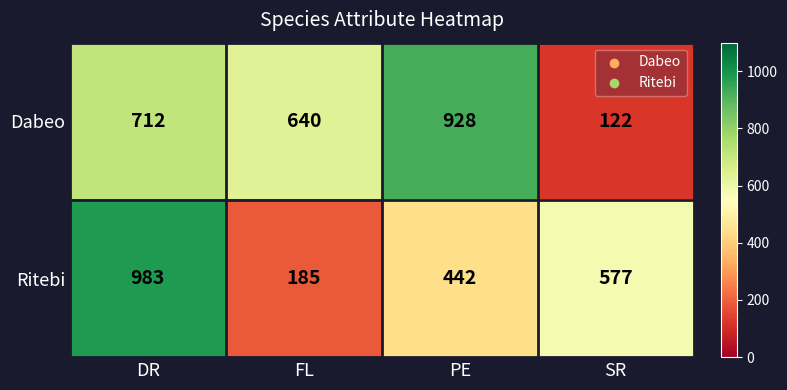

List the series in order of their peak value, highest first.

Ritebi, Dabeo